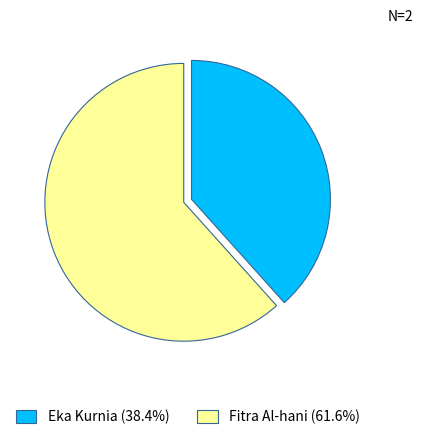

Which slice is the largest?

Fitra Al-hani